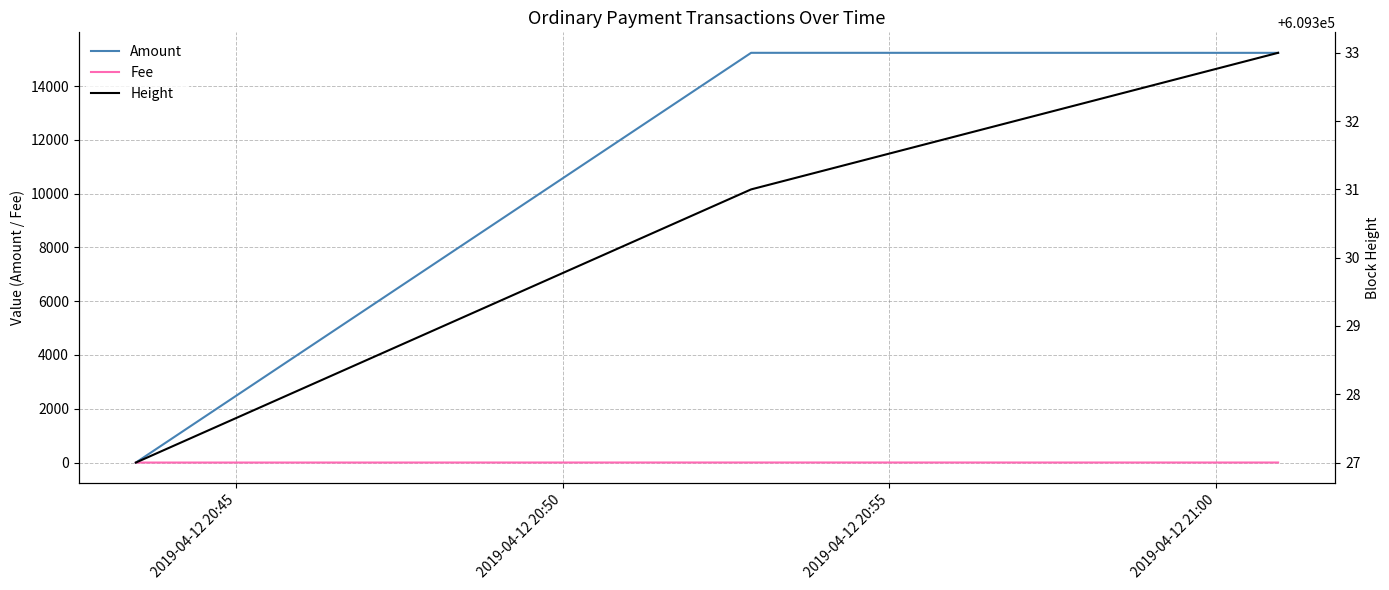

What is the highest value of the Amount series?

15238.0